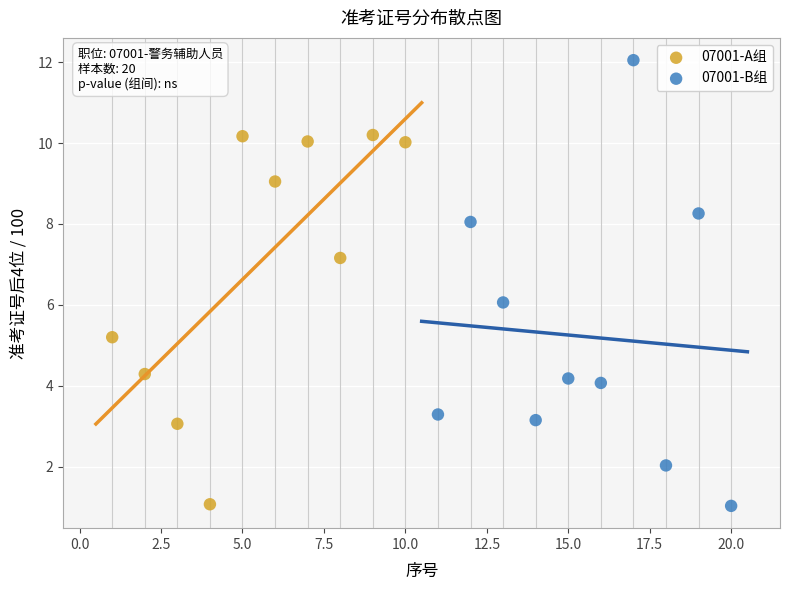

Which series has the widest spread of Y values?

07001-B组